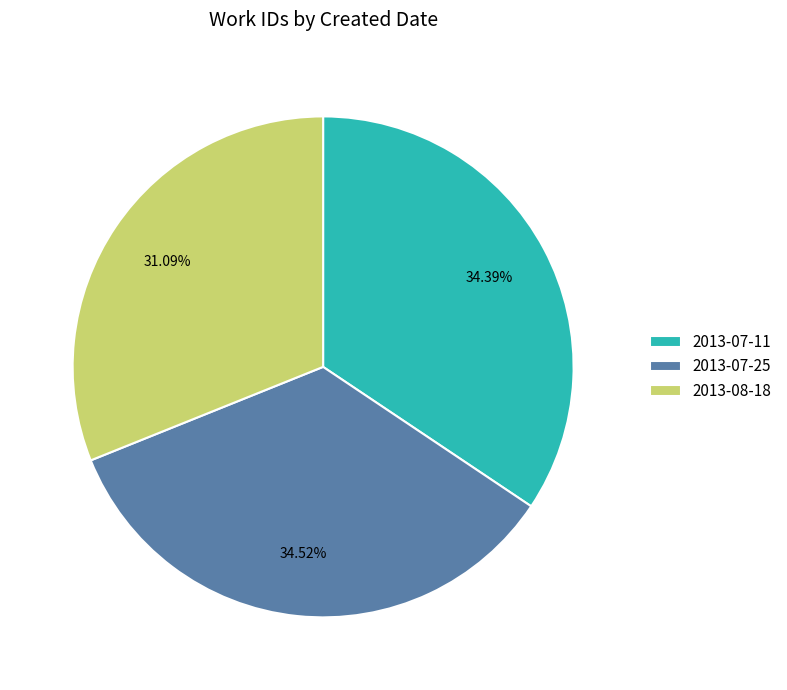

Between 2013-07-11 and 2013-08-18, which is larger?

2013-07-11